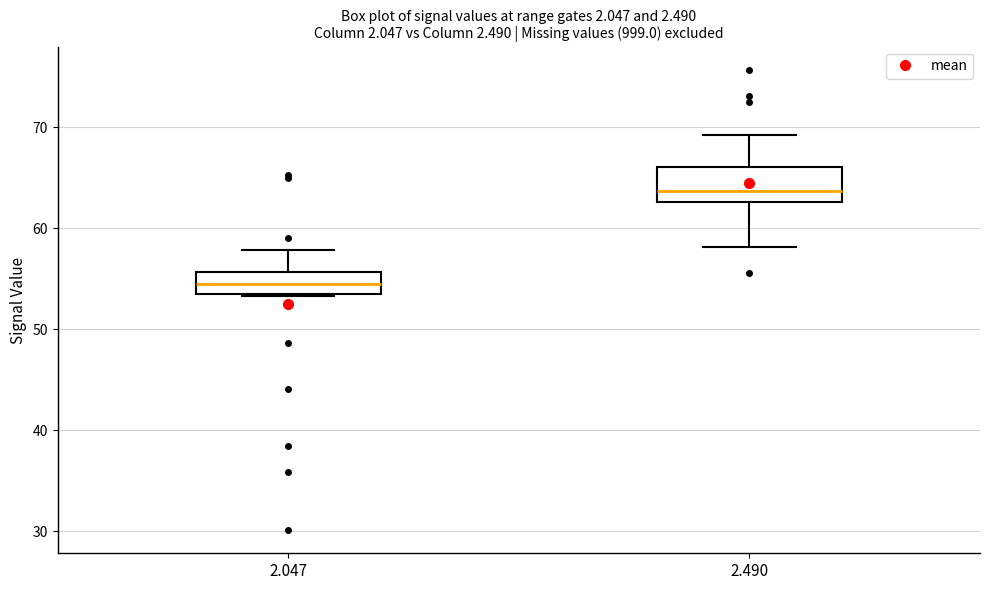

Reading left to right, read every box against the y-axis: the position of its median line, the range the box covers, and the ends of its whiskers. The values are not printed on the chart, so give them approximately, as read against the axis.

2.047: median 54, box 53 to 56, whiskers 53 to 58
2.490: median 64, box 63 to 66, whiskers 58 to 69